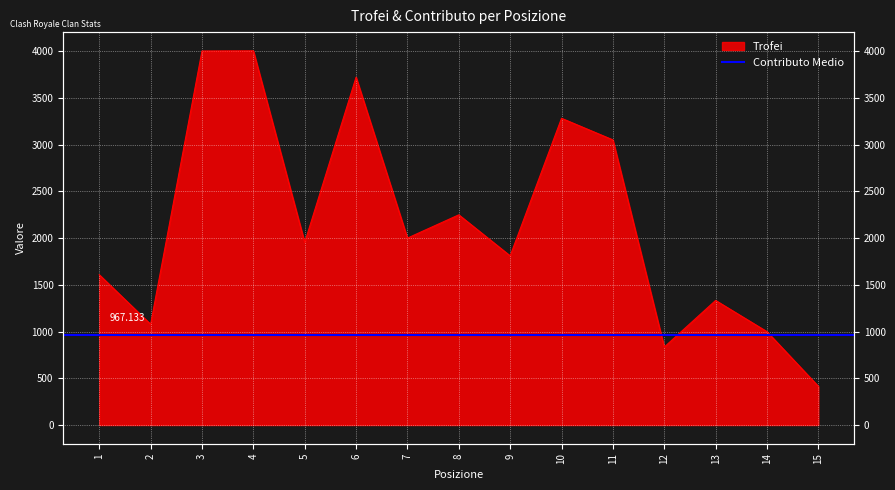

What is the sum of all values?

32338